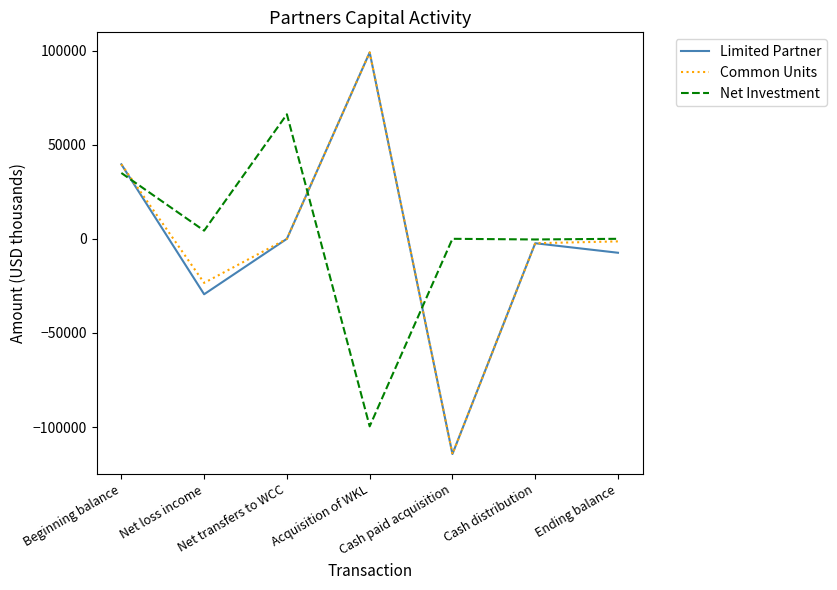

What are all the series names shown in the legend?

Limited Partner, Common Units, Net Investment